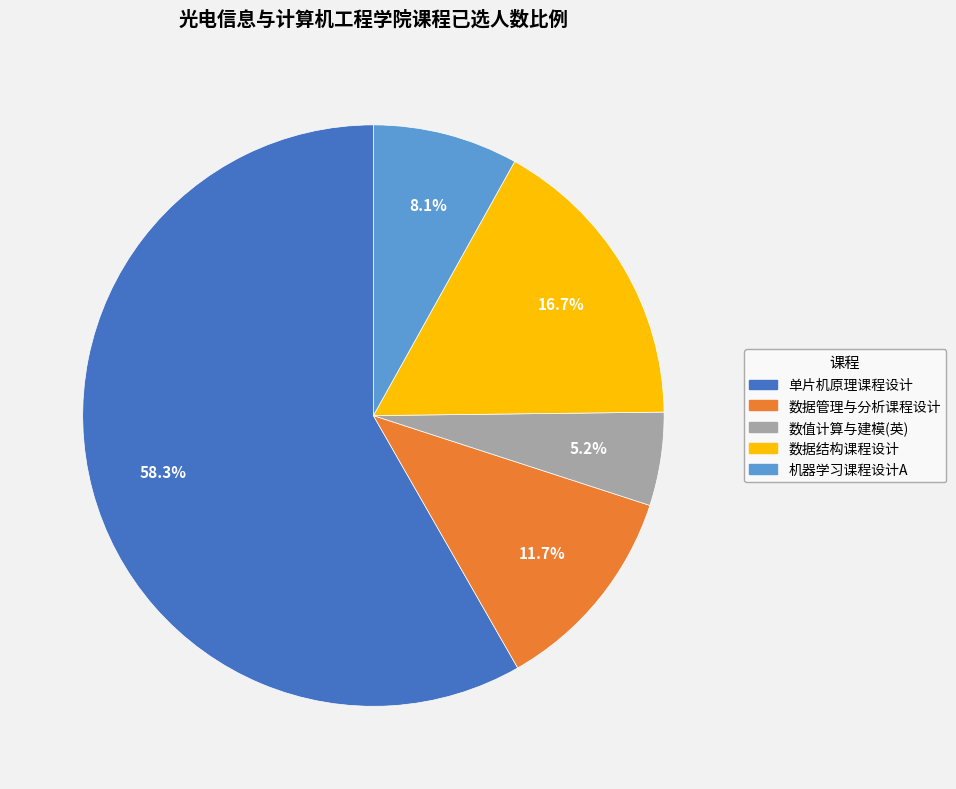

To the nearest percent, what portion does 数据管理与分析课程设计 represent?

12%